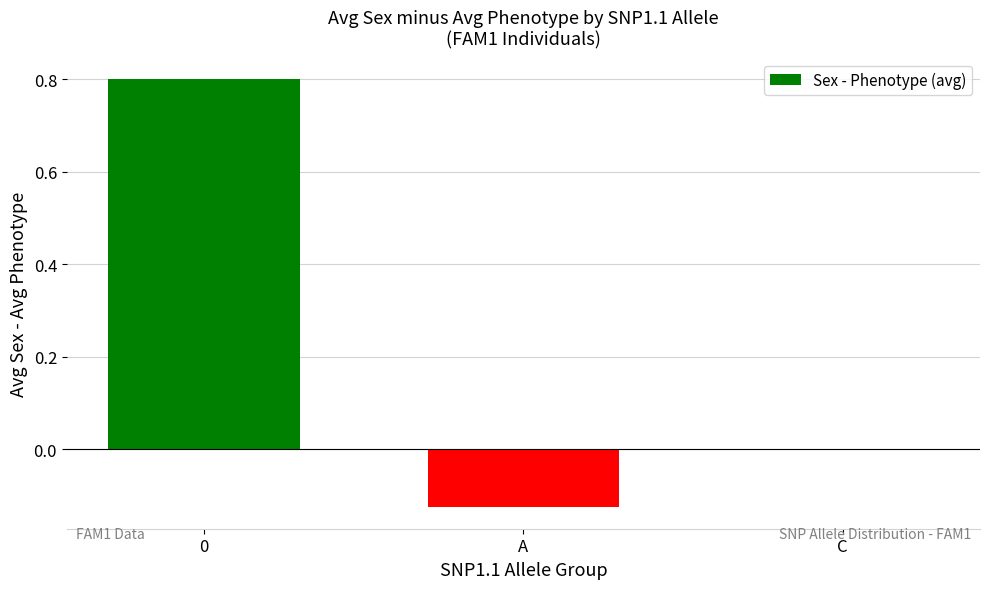

Is it true that the value at C is 0.0?

True